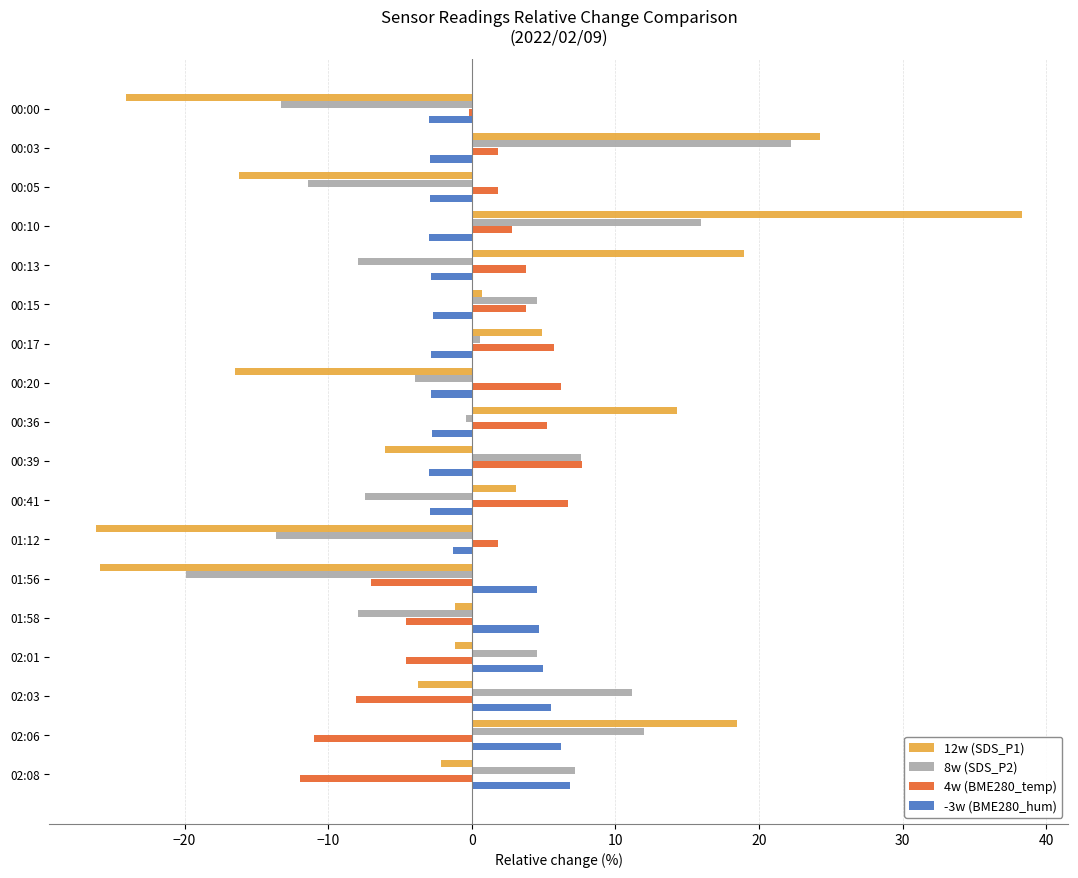

How many positive values does the -3w (BME280_hum) series have?

6